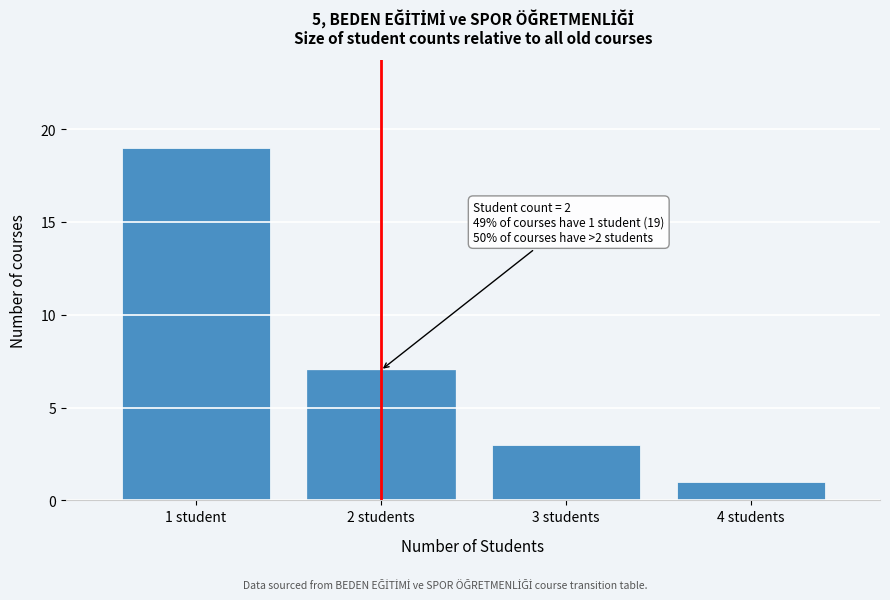

Reading left to right, extract all data points from this chart.

1 student=19	2 students=7	3 students=3	4 students=1